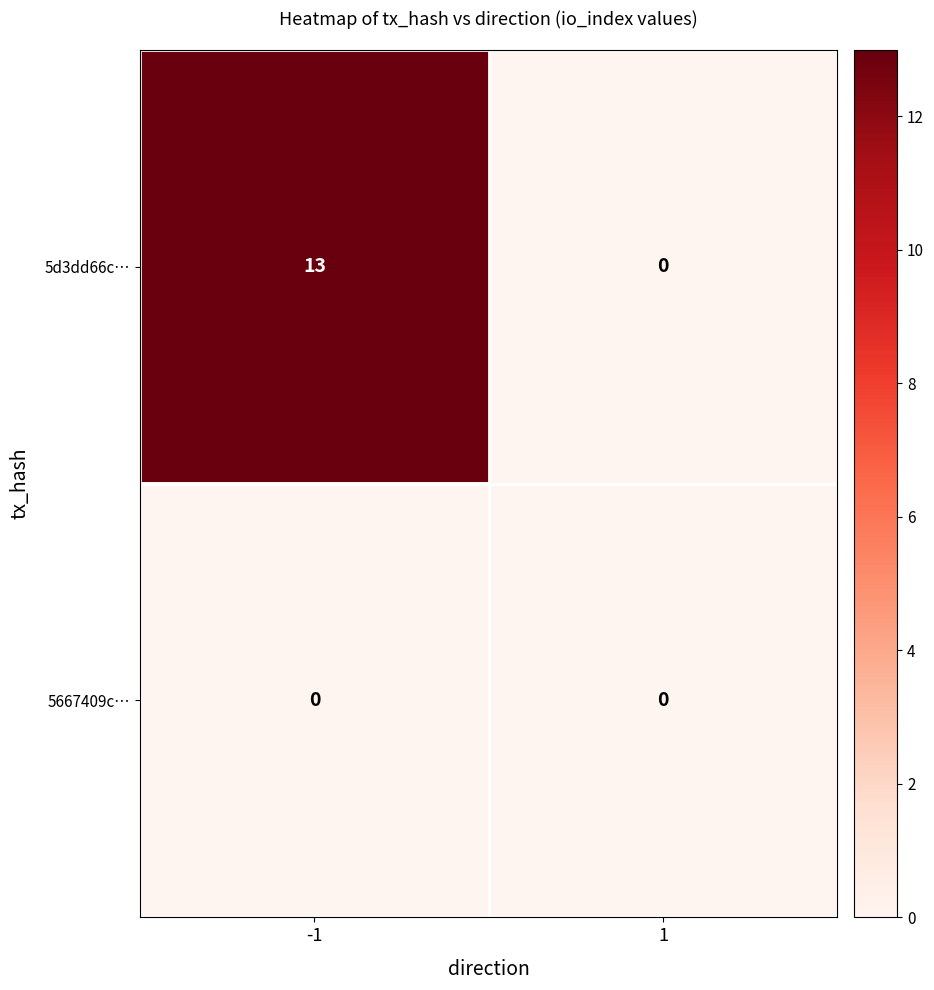

List the series in order of their overall mean, lowest first.

5667409c…, 5d3dd66c…